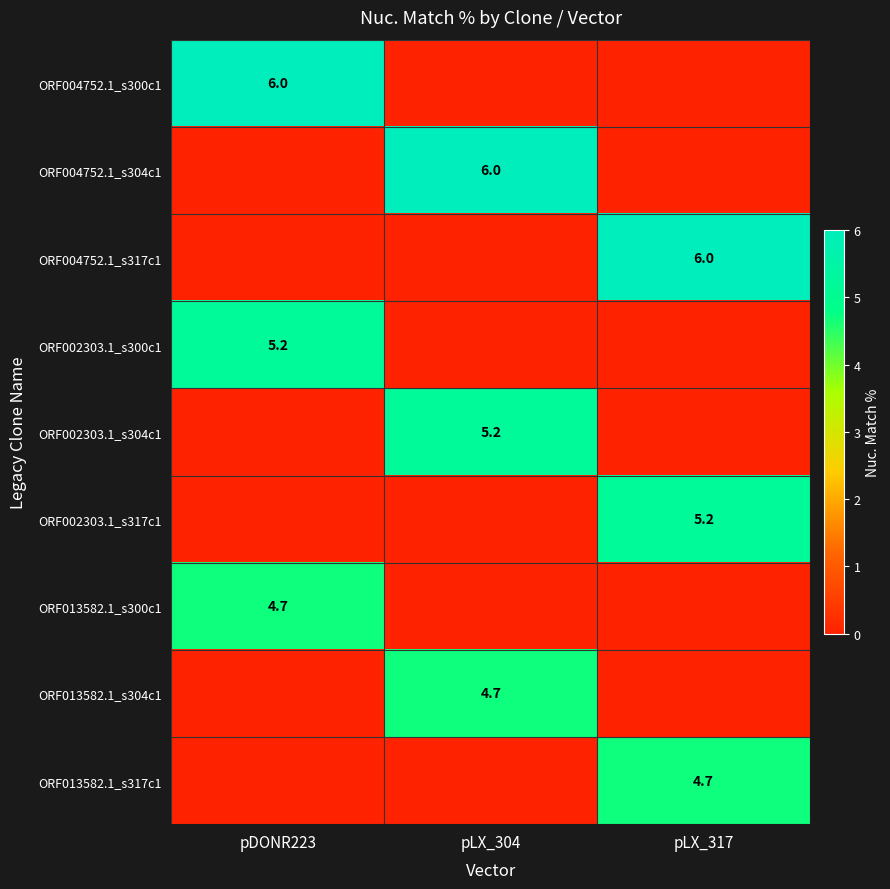

True or false: ORF004752.1_s317c1 has a value of 6.0 at pLX_317.

True